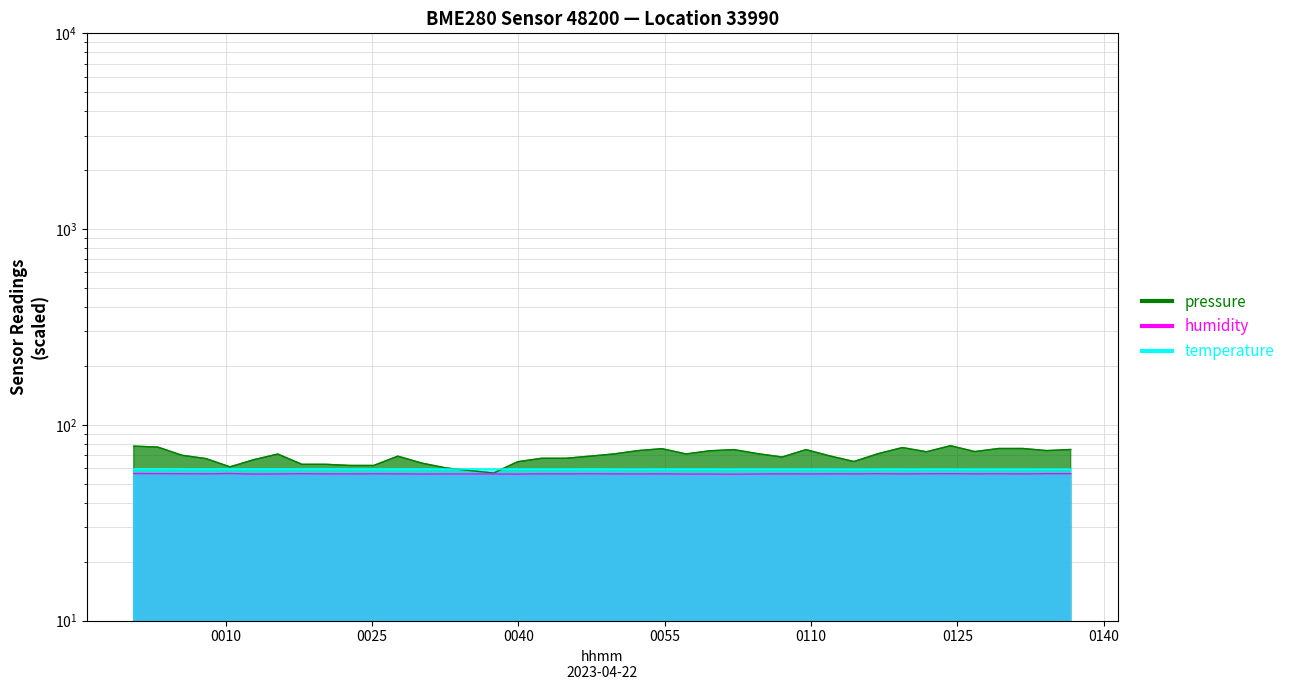

List the series in order of their peak value, highest first.

pressure, temperature, humidity